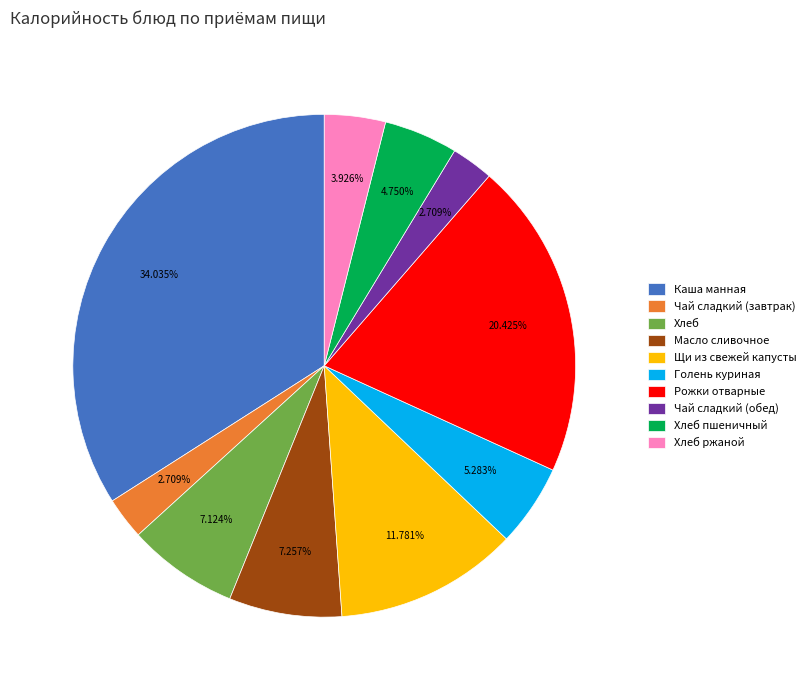

Which has a higher value, Чай сладкий (обед) or Хлеб ржаной?

Хлеб ржаной